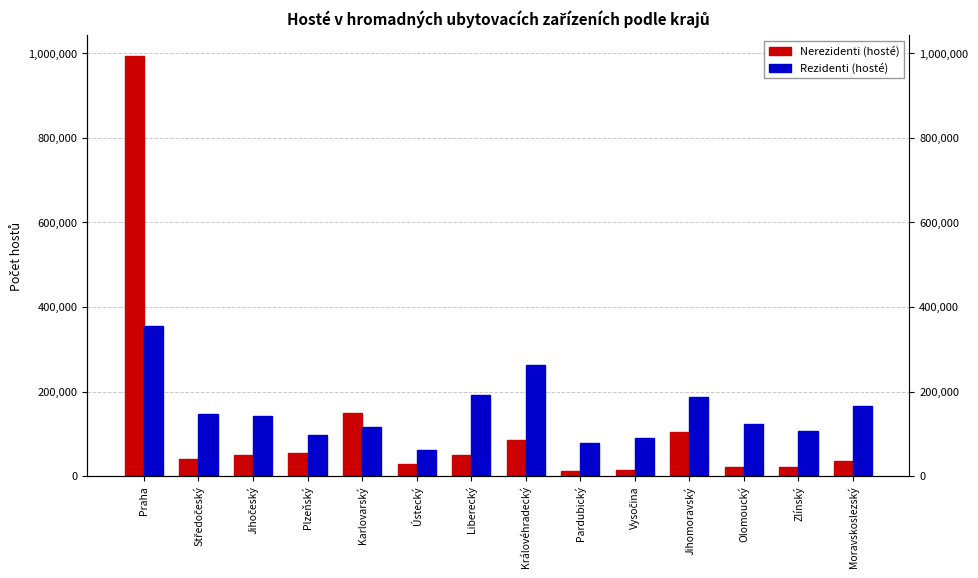

Read the Rezidenti (hosté) value at Moravskoslezský.

166212